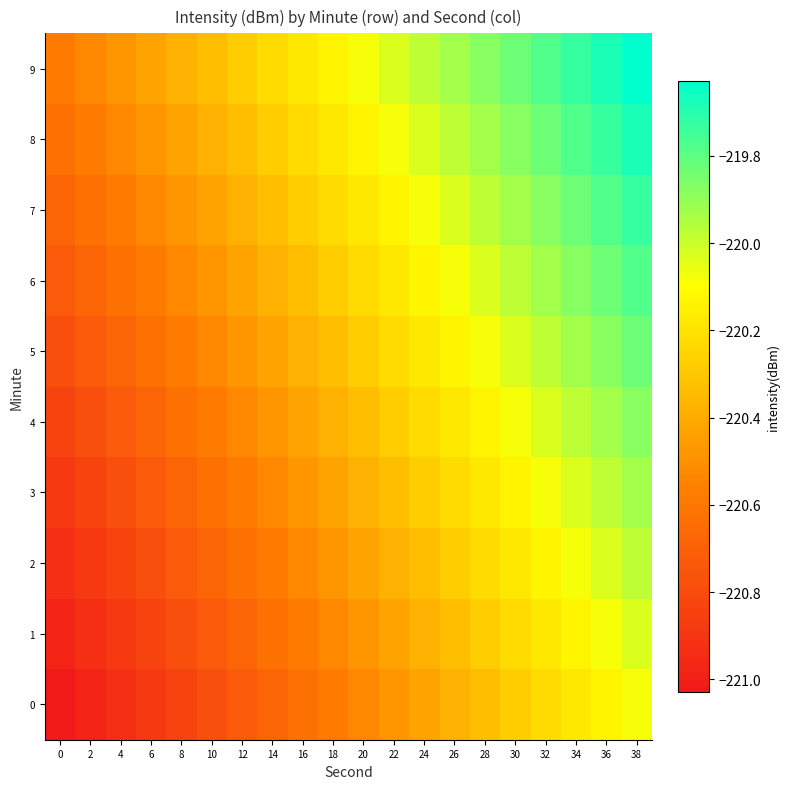

What is the greatest value displayed?

-219.6